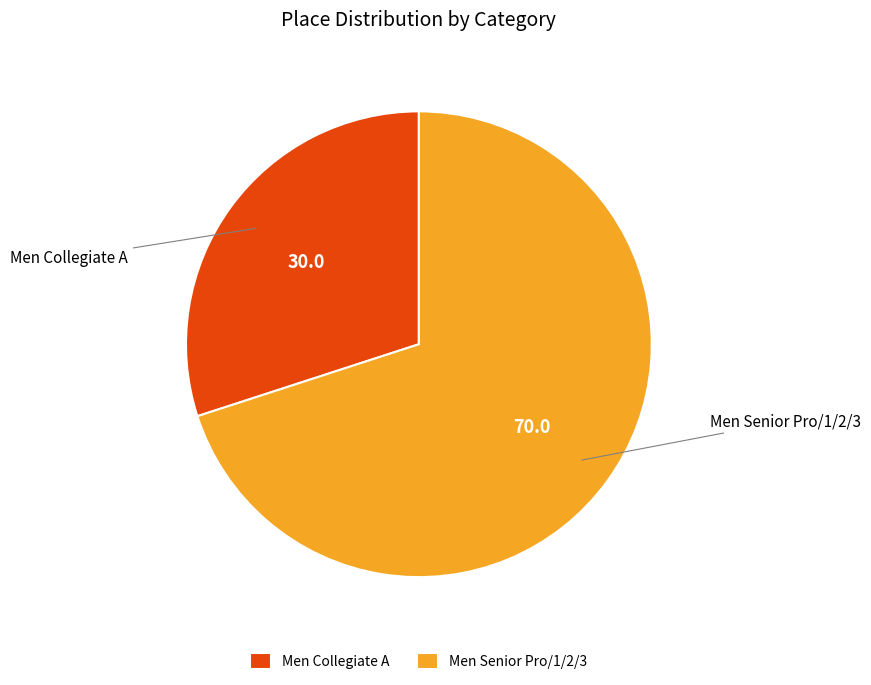

Which category has the smallest portion of the pie?

Men Collegiate A